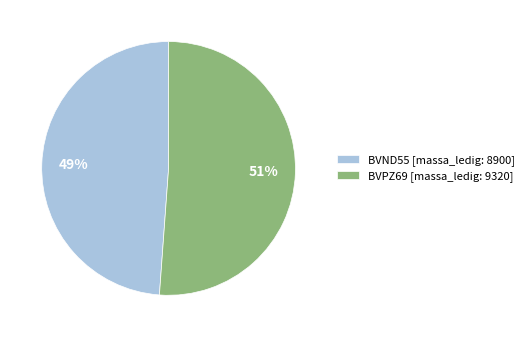

Rank the categories by value from highest to lowest.

BVPZ69, BVND55